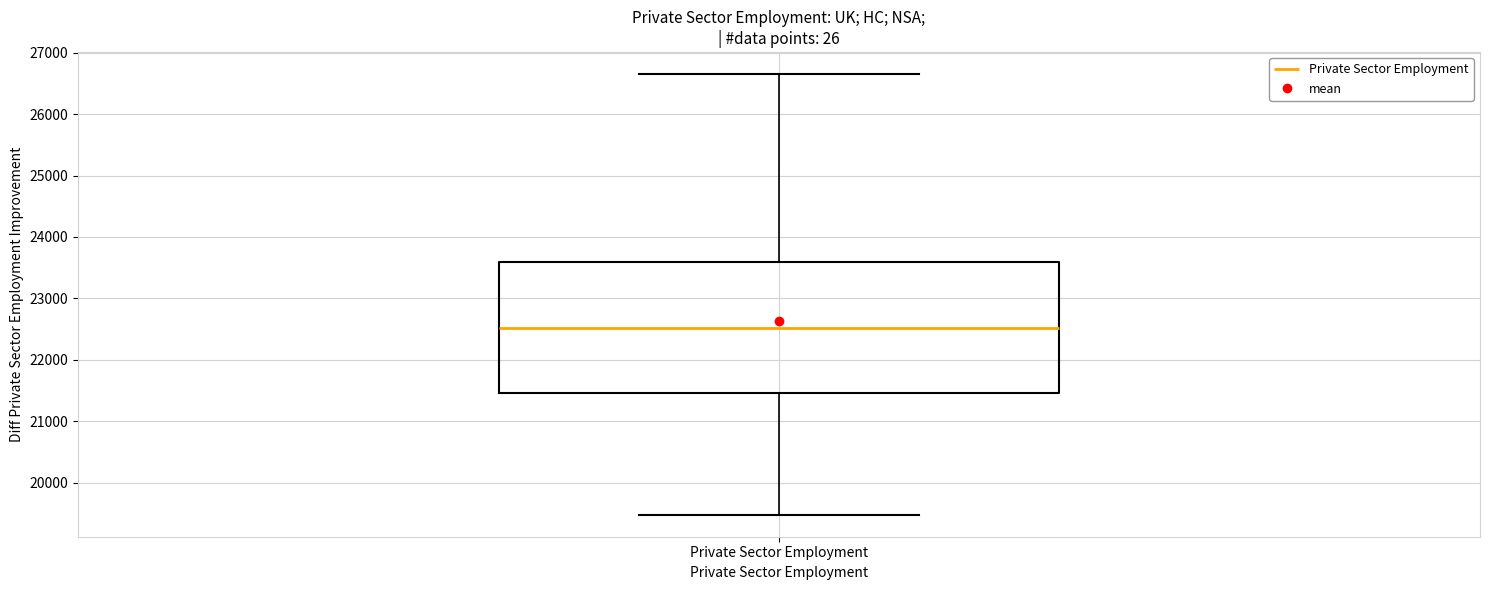

Read this box plot against the y-axis: the position of the median line, the range covered by the box, and the ends of both whiskers. The values are not printed on the chart, so give them approximately, as read against the axis.

median 22500, box 21500 to 23600, whiskers 19500 to 26600